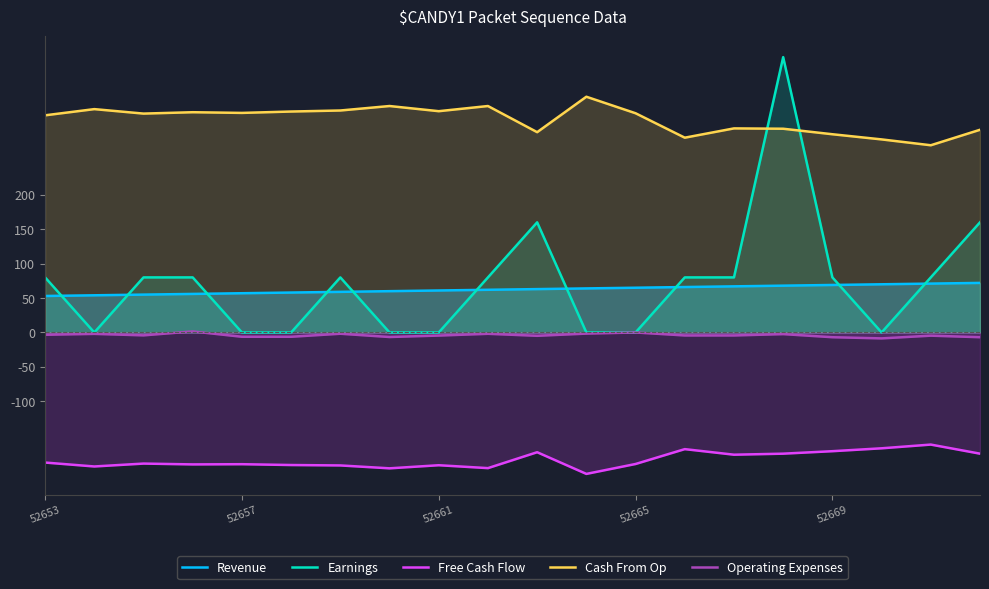

True or false: Earnings has more than 0 points higher than both neighbors.

True